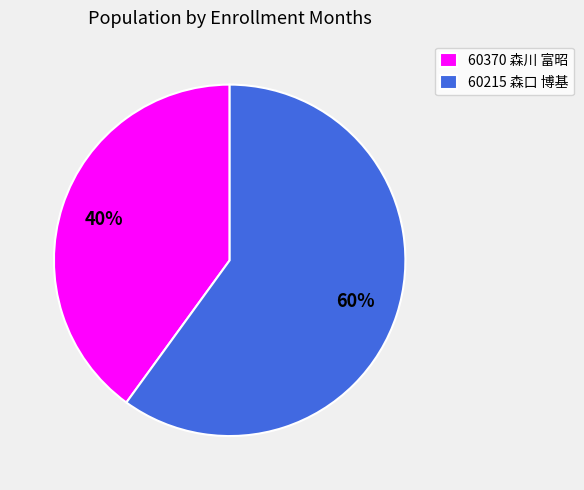

Which slice represents more than half of the pie?

60215 森口 博基